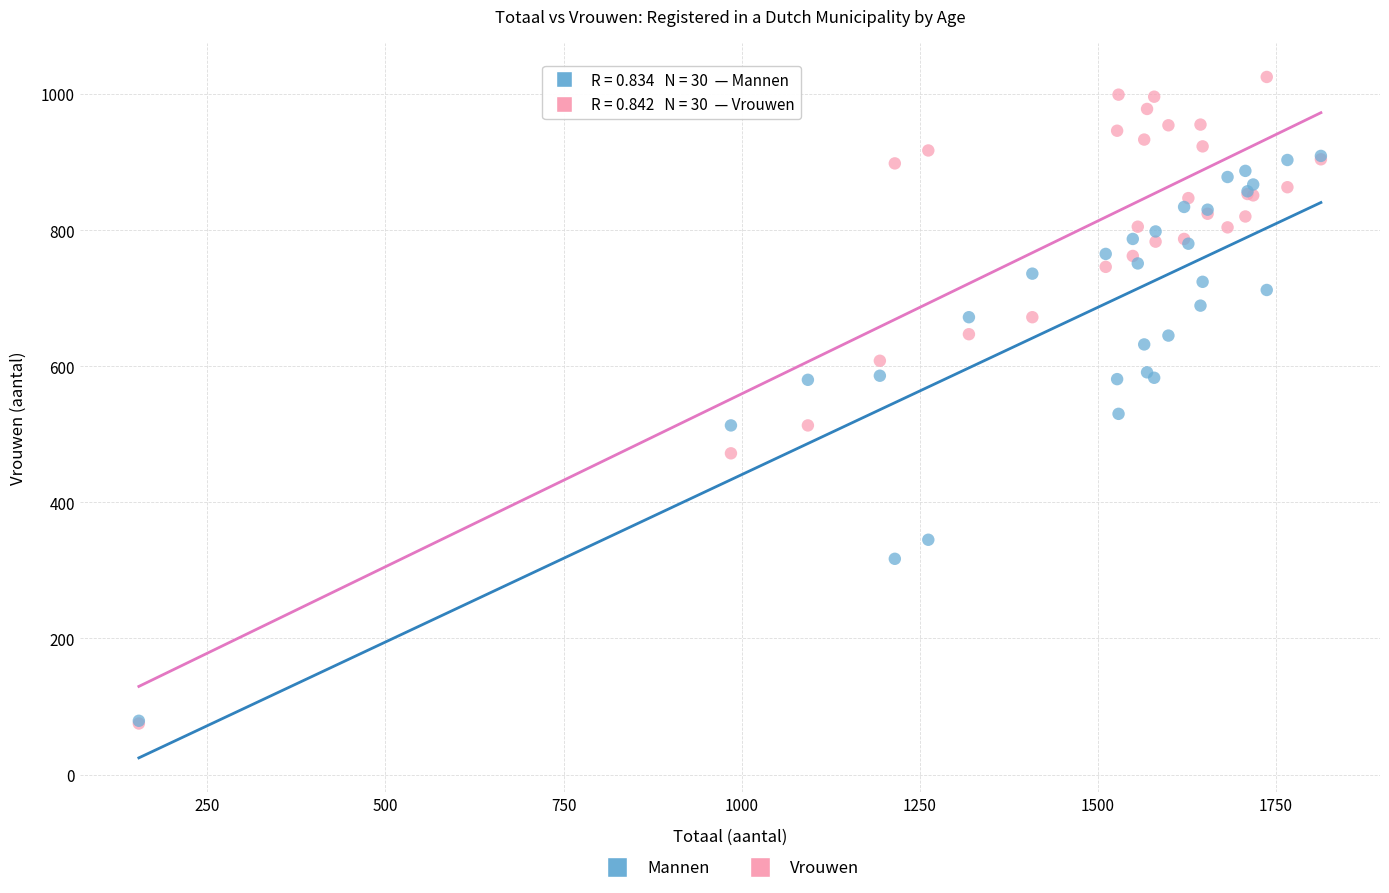

Which series reaches the maximum Y coordinate?

Vrouwen